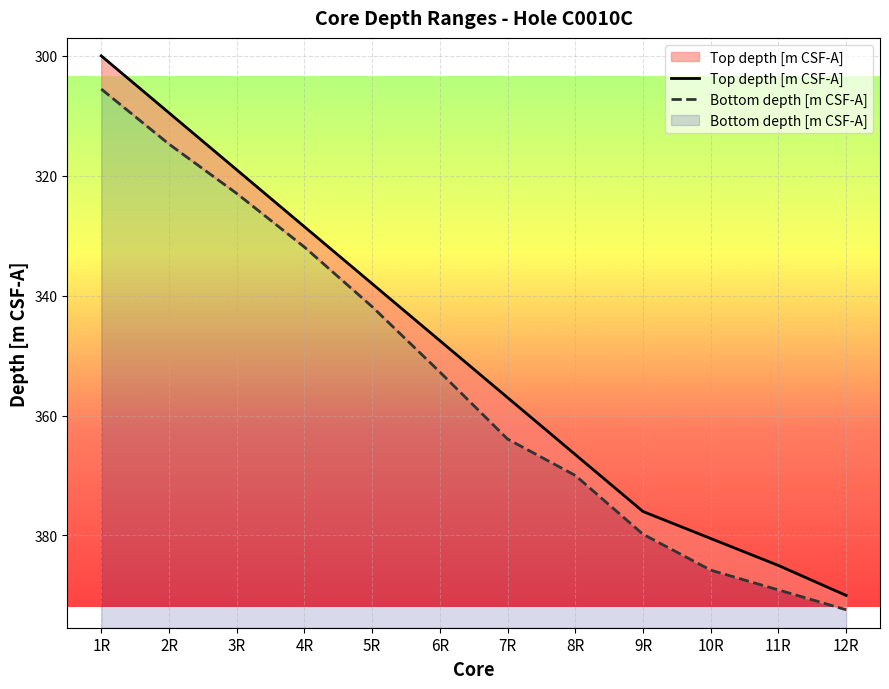

List the series in order of their overall mean, highest first.

Bottom depth [m CSF-A], Top depth [m CSF-A]